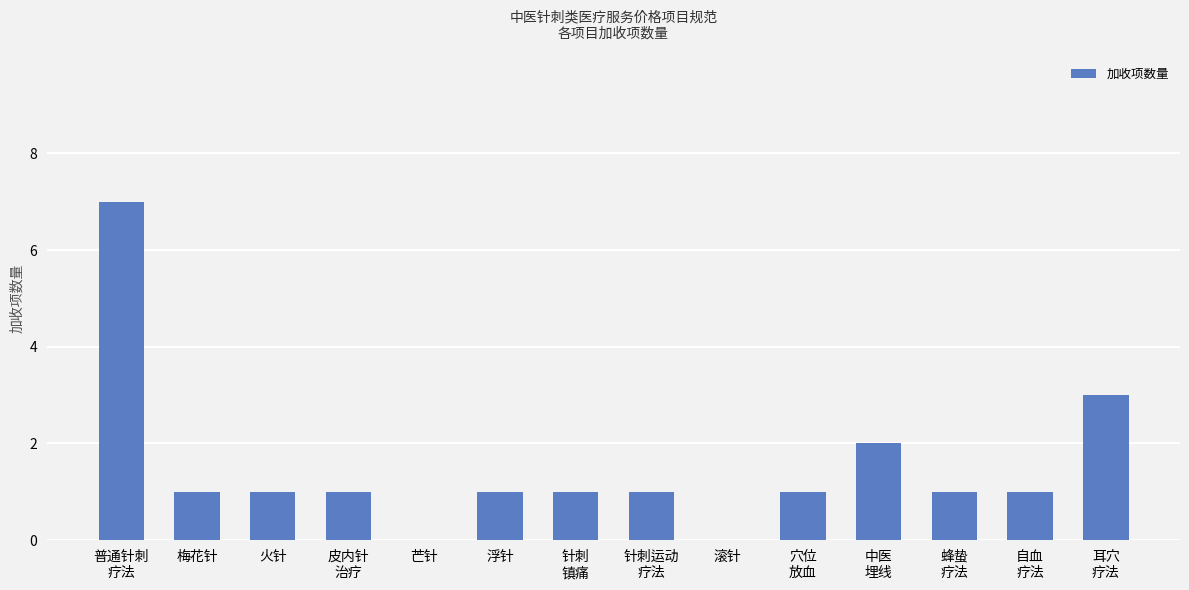

Reading left to right, list all the values displayed in this chart.

普通针刺
疗法=7	梅花针=1	火针=1	皮内针
治疗=1	芒针=0	浮针=1	针刺
镇痛=1	针刺运动
疗法=1	滚针=0	穴位
放血=1	中医
埋线=2	蜂蛰
疗法=1	自血
疗法=1	耳穴
疗法=3